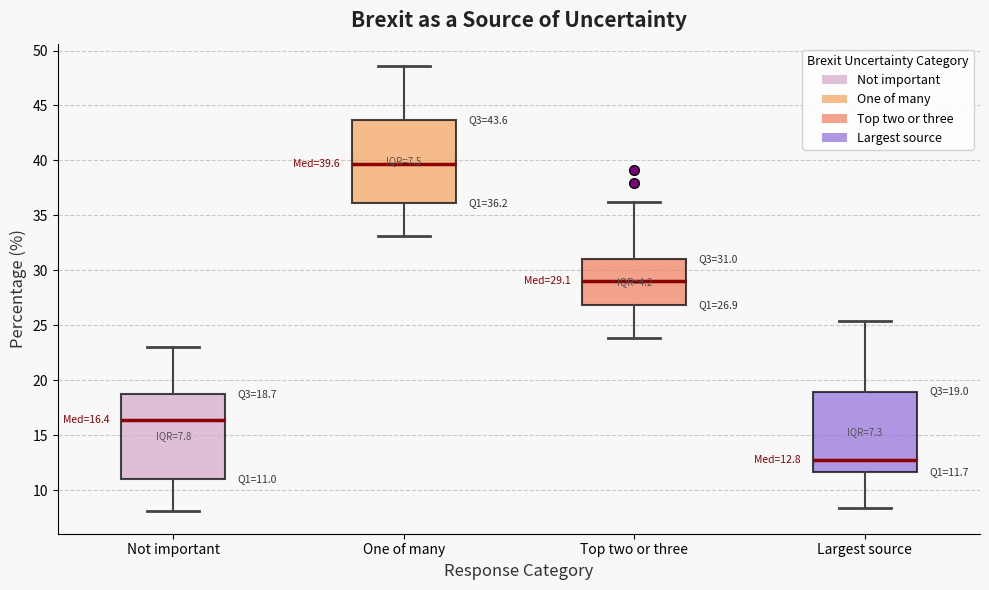

Which box's median line is the lowest?

Largest source